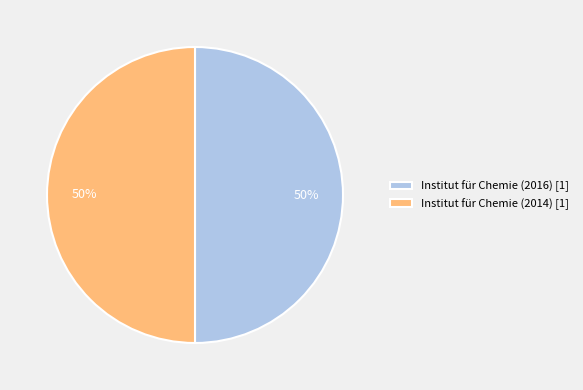

True or false: Institut für Chemie (2016) accounts for 42% of the total.

False